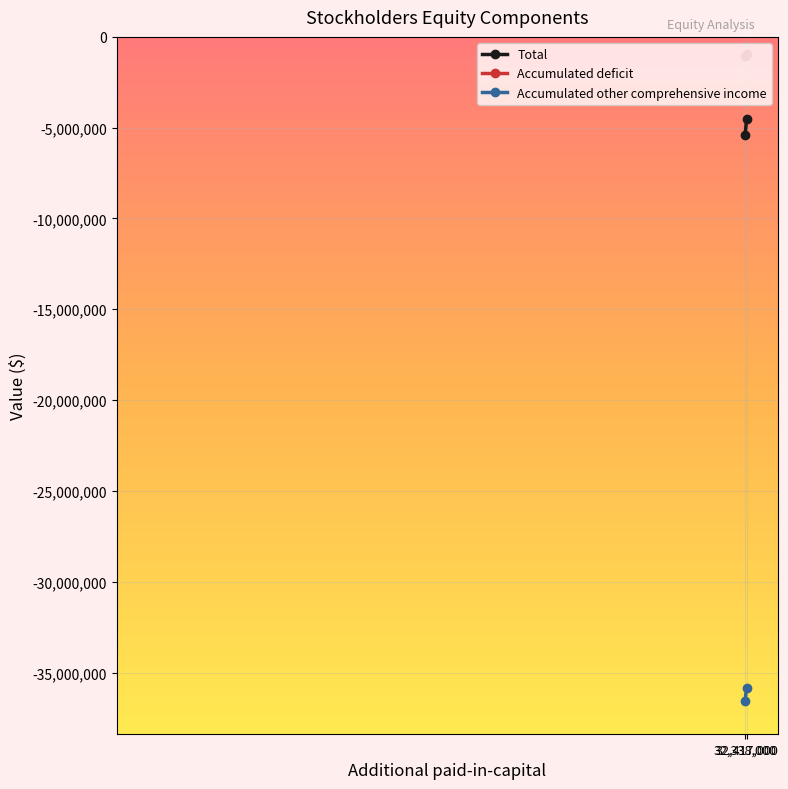

What is the total value across all series at 32,417,000?

-41335000